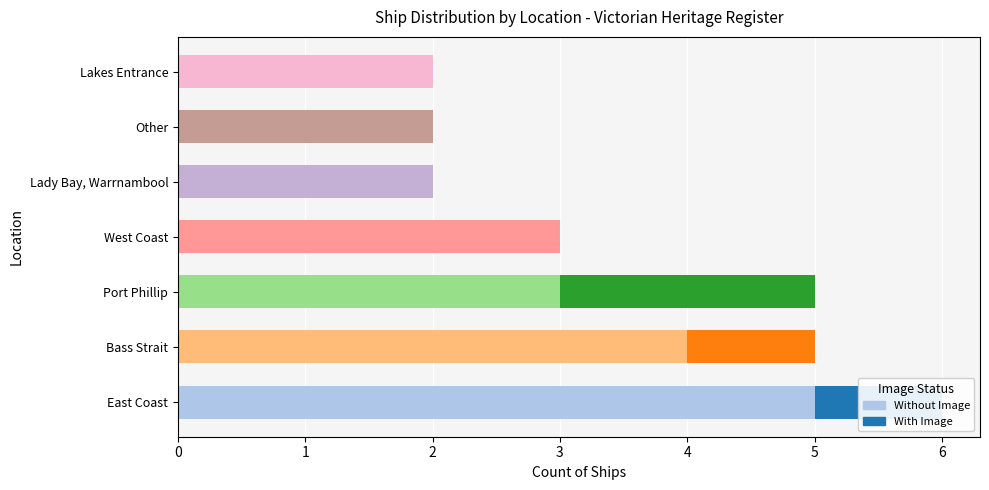

At which category is the sum across all series the highest?

East Coast